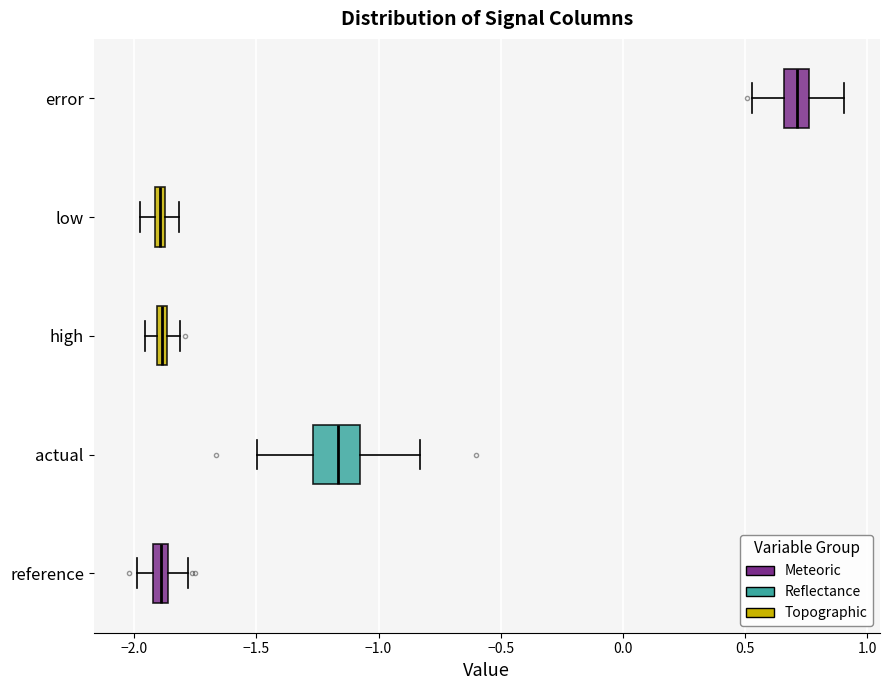

Where is the left edge of the box for high on the x-axis? The values are not printed on the chart, so give them approximately, as read against the axis.

-1.90